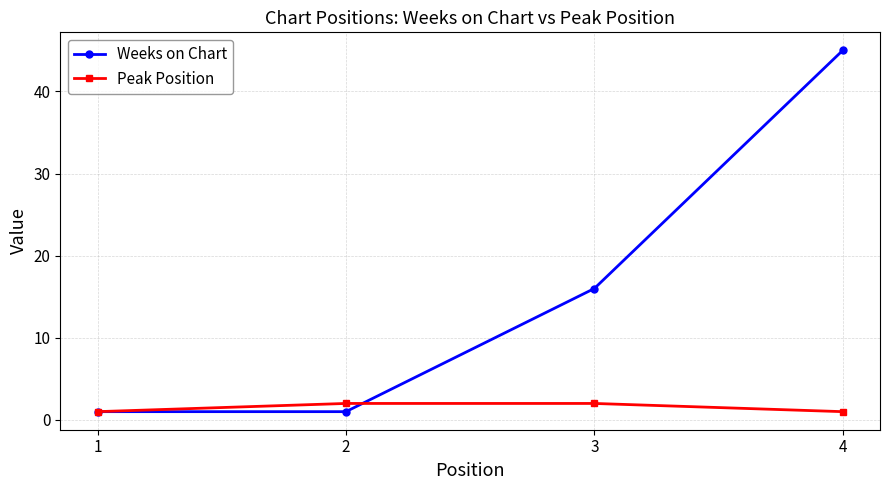

Read the Weeks on Chart value at 3.

16